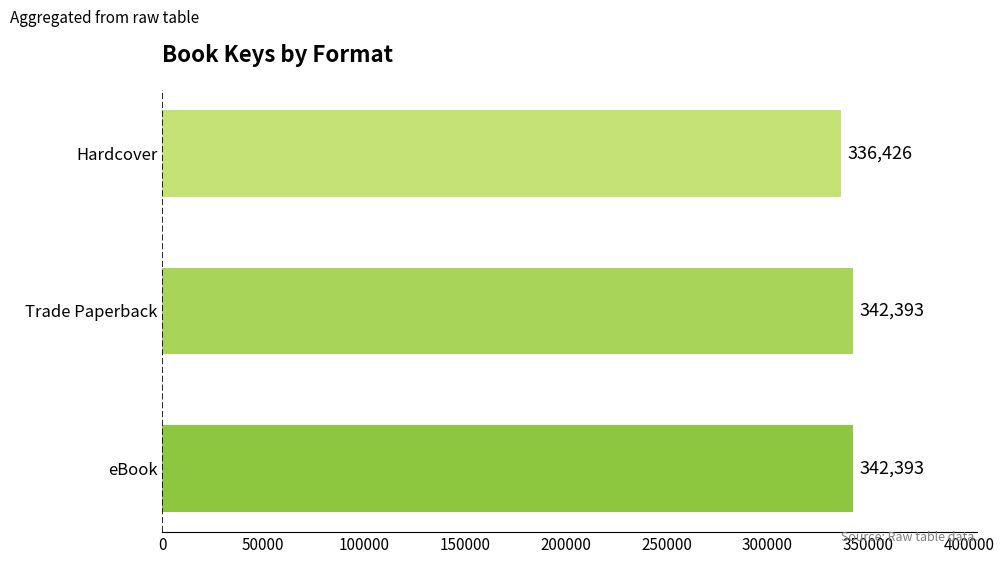

Reading bottom to top, extract all data points from this chart.

342393	342393	336426